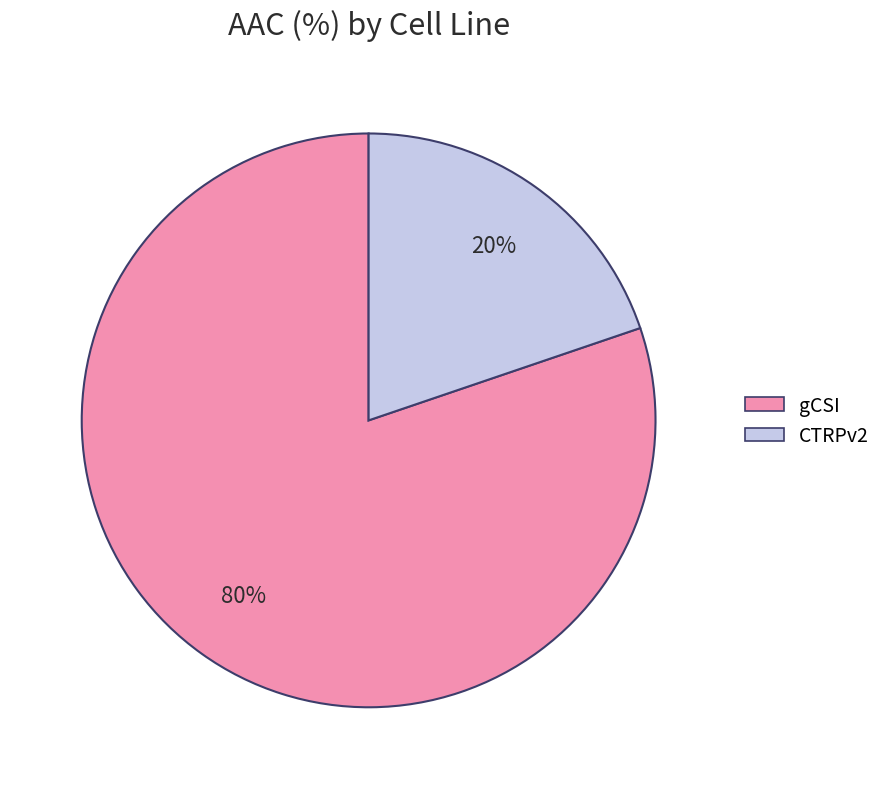

Combined, do gCSI and CTRPv2 account for over 50%?

Yes